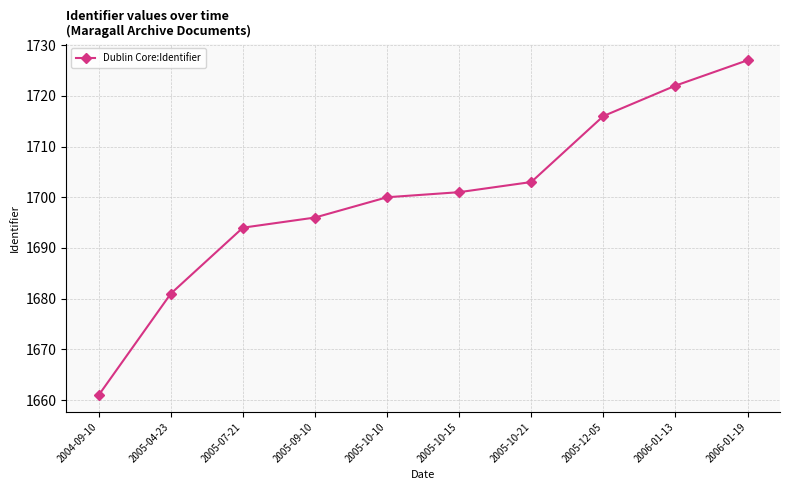

What is the change in value from 2005-07-21 to 2005-12-05?

+22